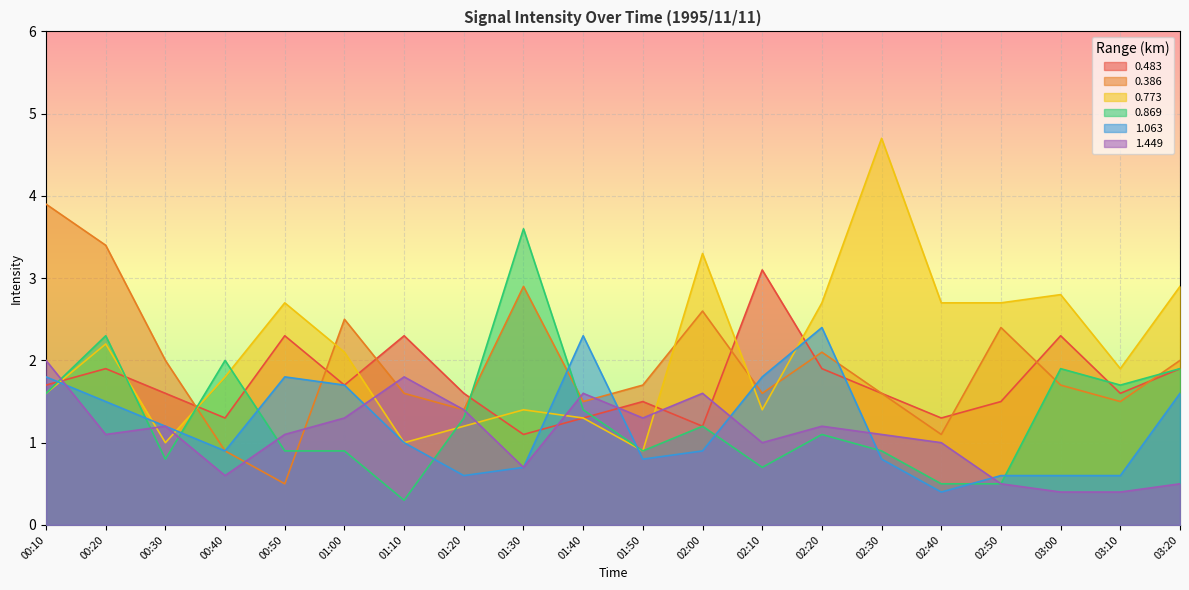

What is the sum of the 1.063 values at 01:00 and 00:50?

3.5